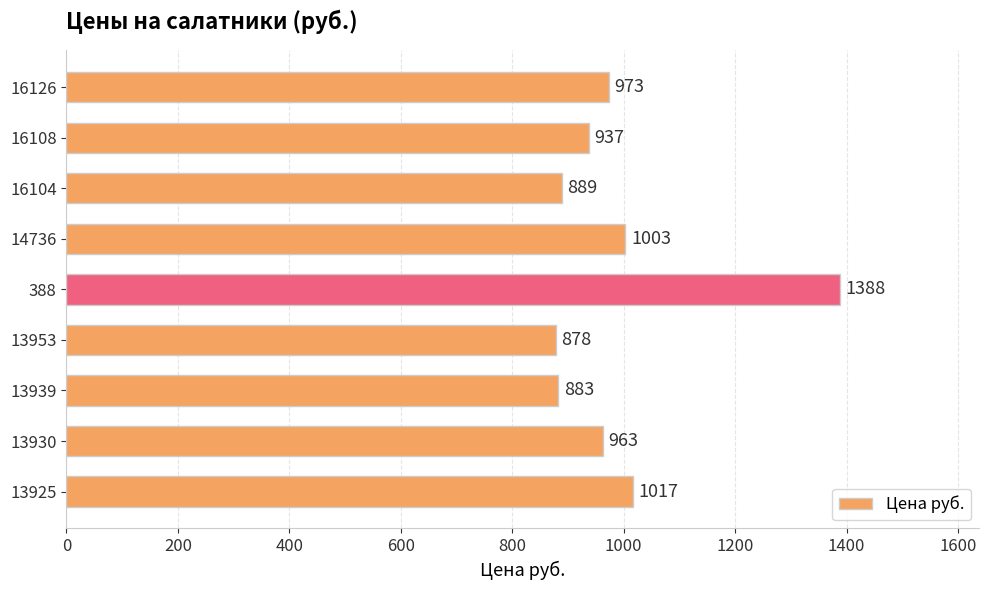

Is it true that the value at 13930 is 365?

False